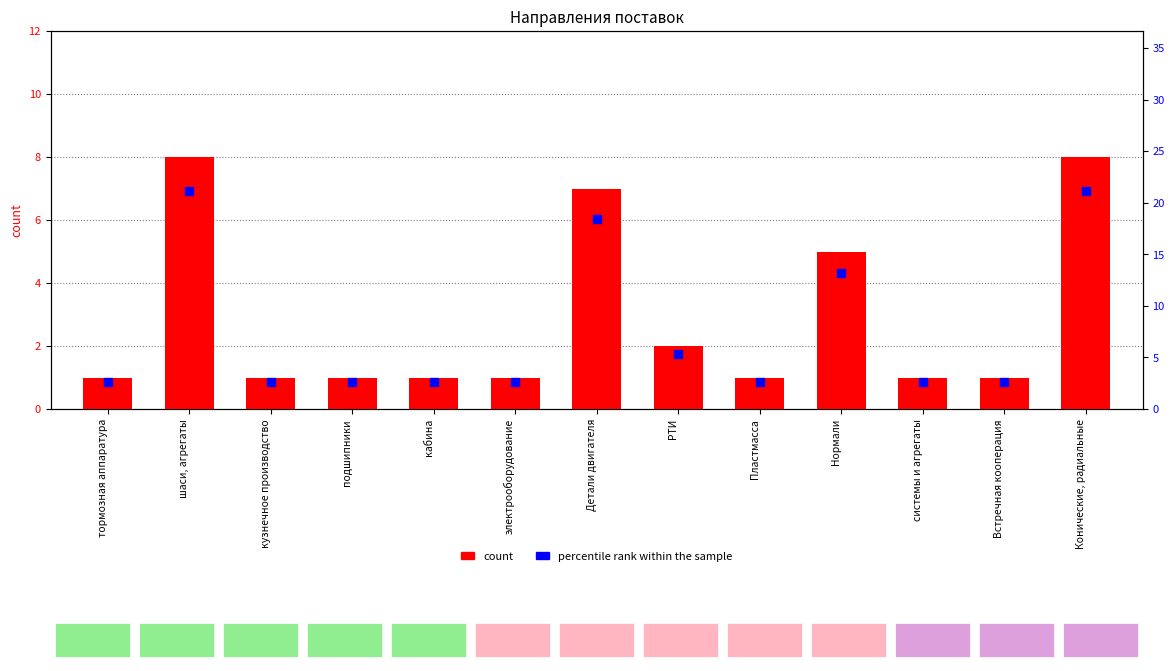

Is the value of count at Детали двигателя greater than the value of percentile rank within the sample at Детали двигателя?

No